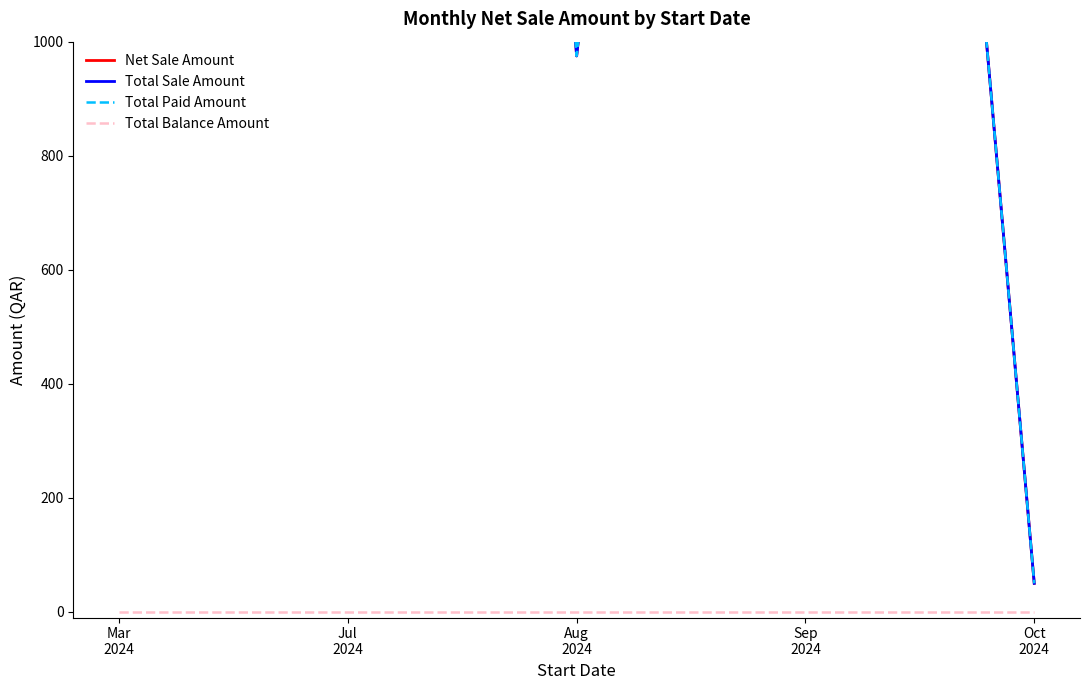

Rank the series at Sep
2024 from lowest to highest value.

Total Balance Amount, Net Sale Amount, Total Sale Amount, Total Paid Amount